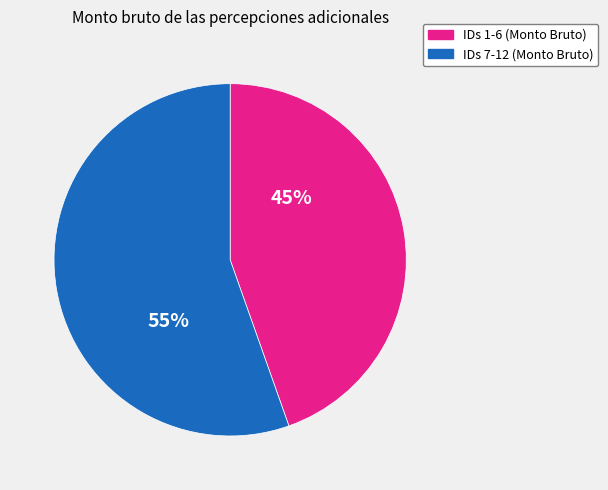

To the nearest percent, what is the average slice percentage?

50%